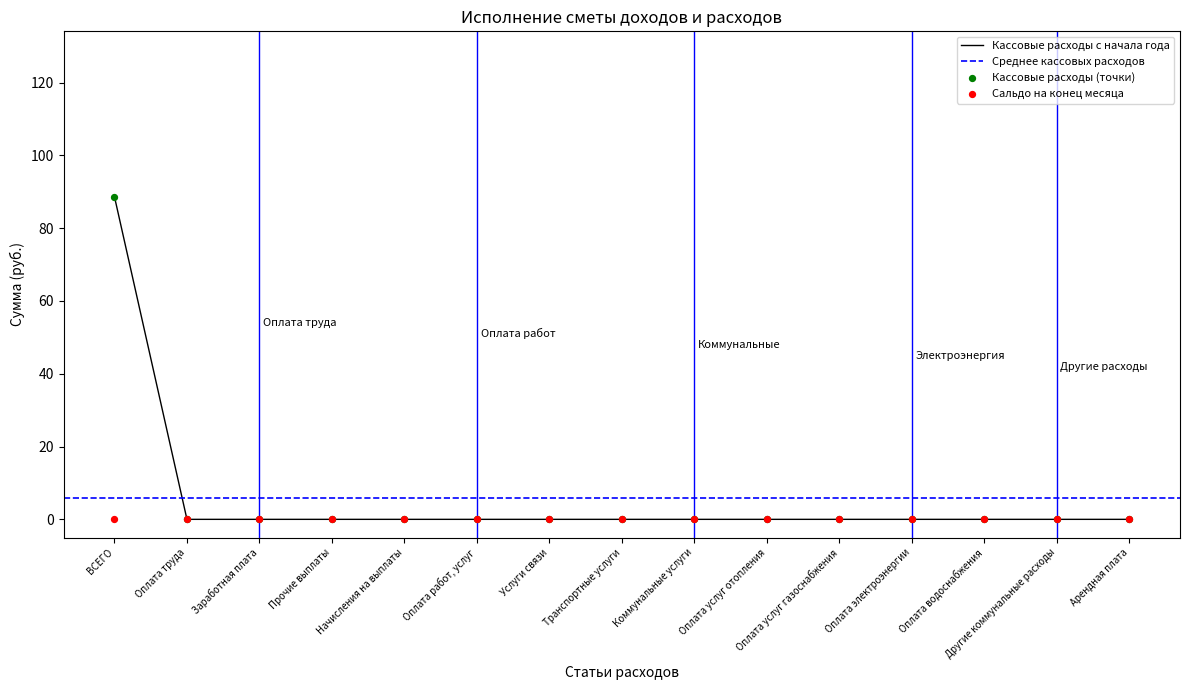

Which has a higher value, Оплата услуг отопления or Заработная плата?

Оплата услуг отопления